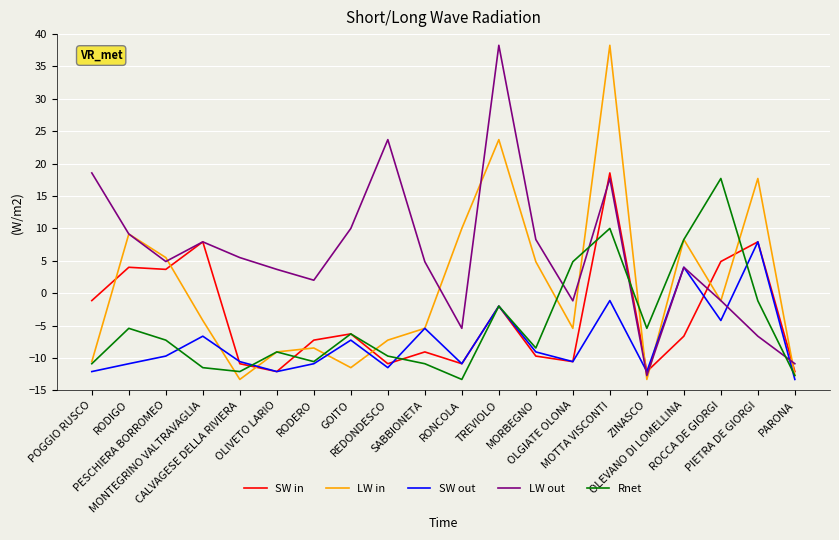

Which series has the largest total across all categories?

LW out